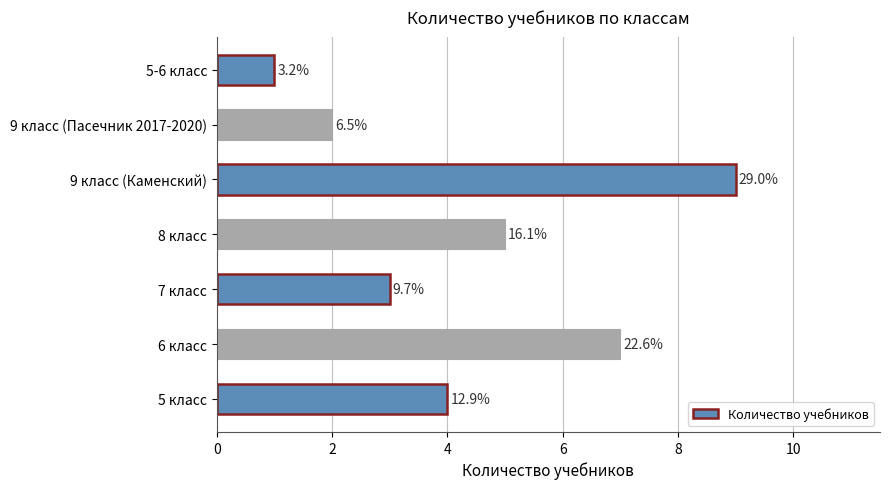

What is the greatest value displayed?

9